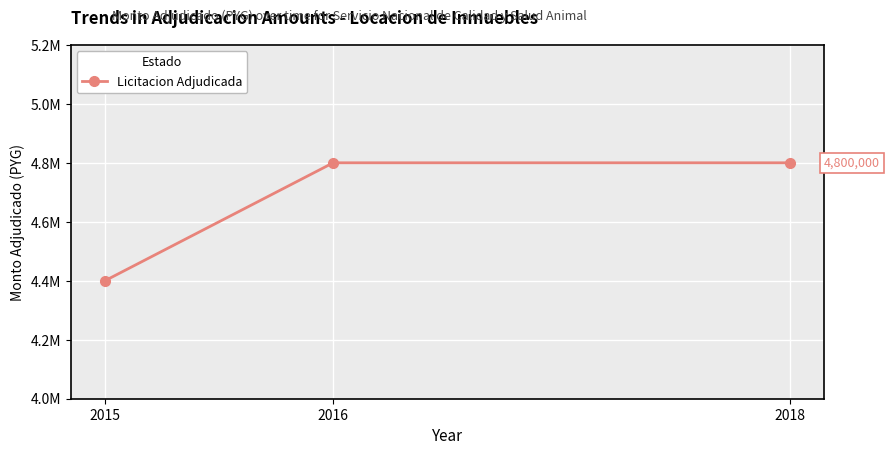

Is this an area chart (filled region under the line)?

No